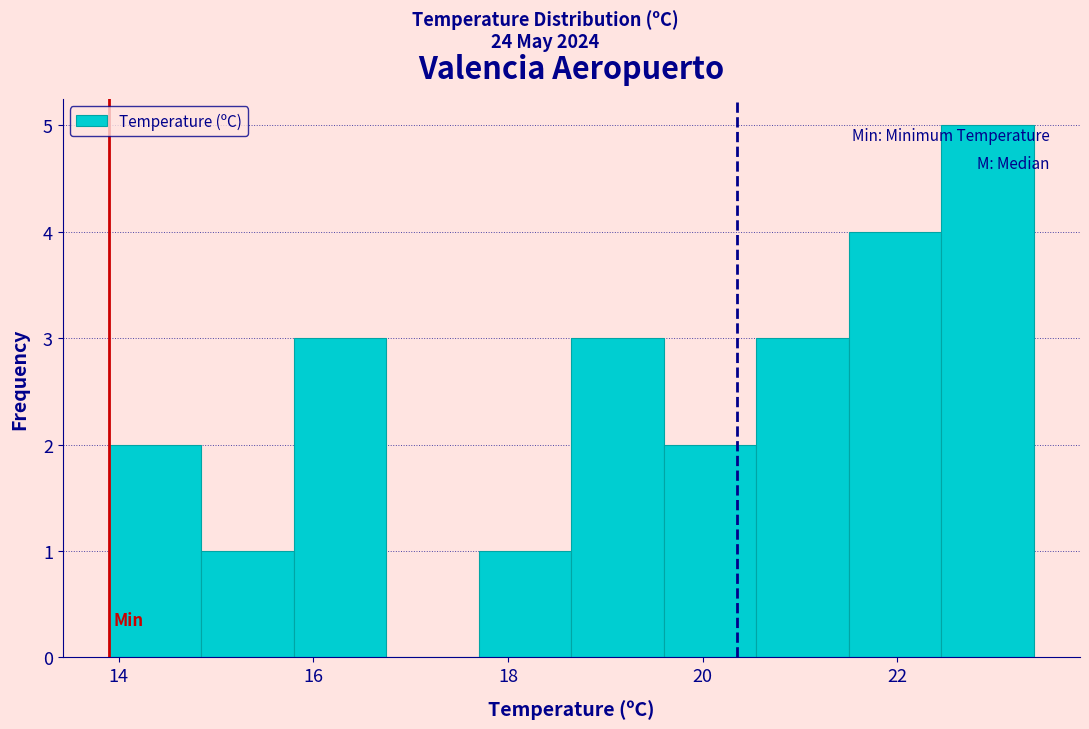

What is the height of the bar covering 17.70 to 18.65 on the x-axis? Neither the bar edges nor the heights are printed on the chart, so give them approximately, as read against the axes.

1